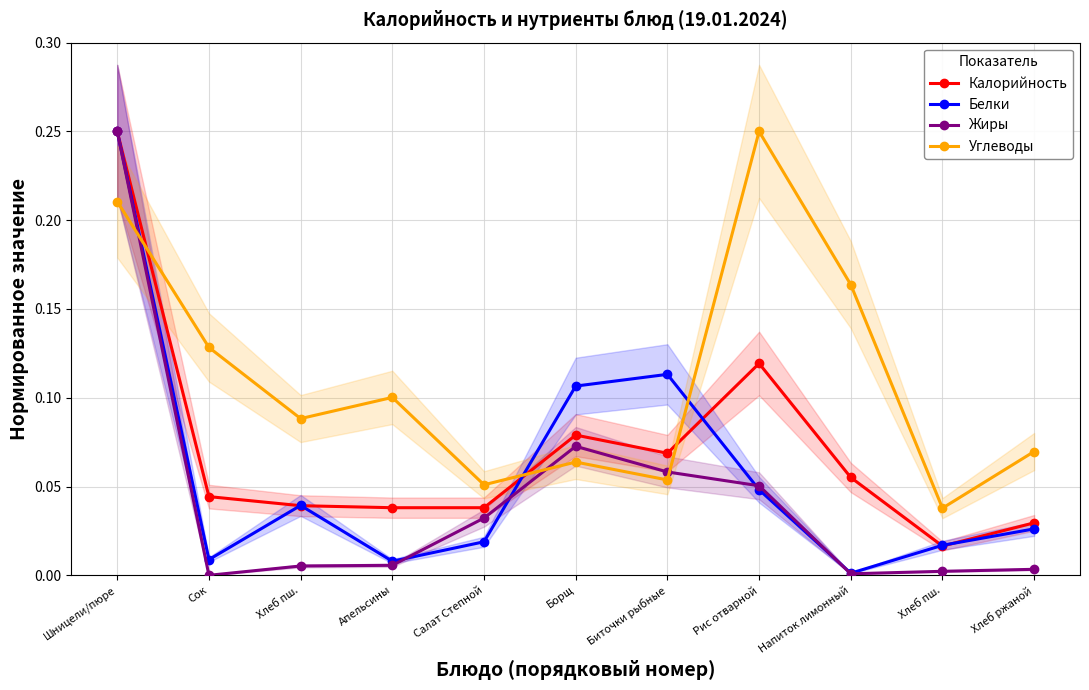

List the labels in order of Калорийность value, smallest first.

Хлеб пш., Хлеб ржаной, Апельсины, Салат Степной, Хлеб пш., Сок, Напиток лимонный, Биточки рыбные, Борщ, Рис отварной, Шницели/пюре